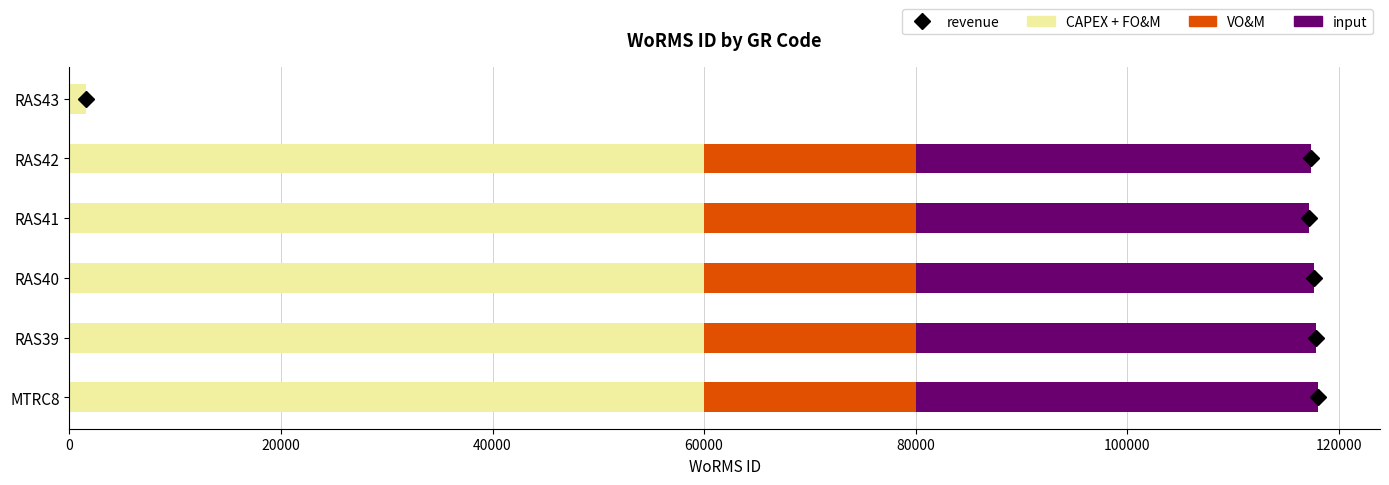

What is the highest value of the CAPEX + FO&M series?

60000